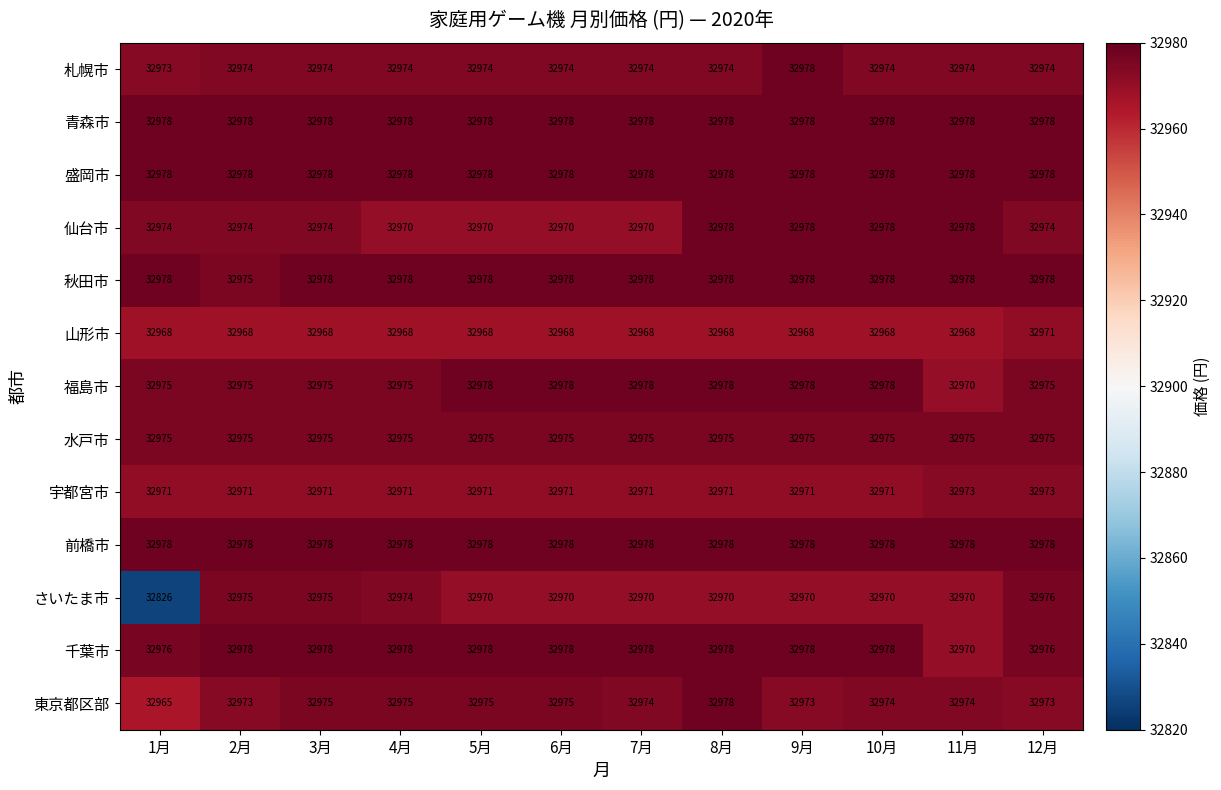

True or false: 前橋市 has a value of 45685 at 4月.

False